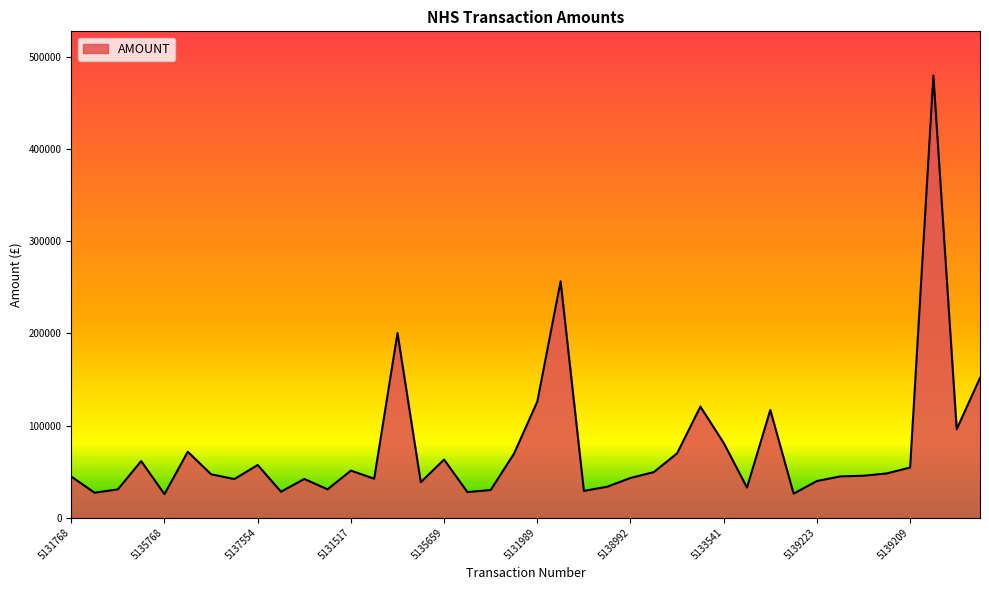

What is the difference between the maximum and minimum values?

454550.2